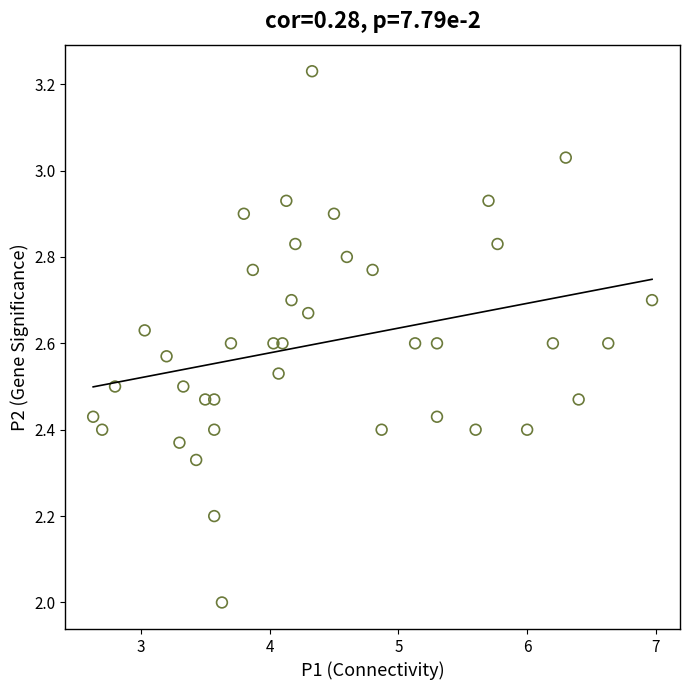

What is the range of X values (max minus min)?

4.3